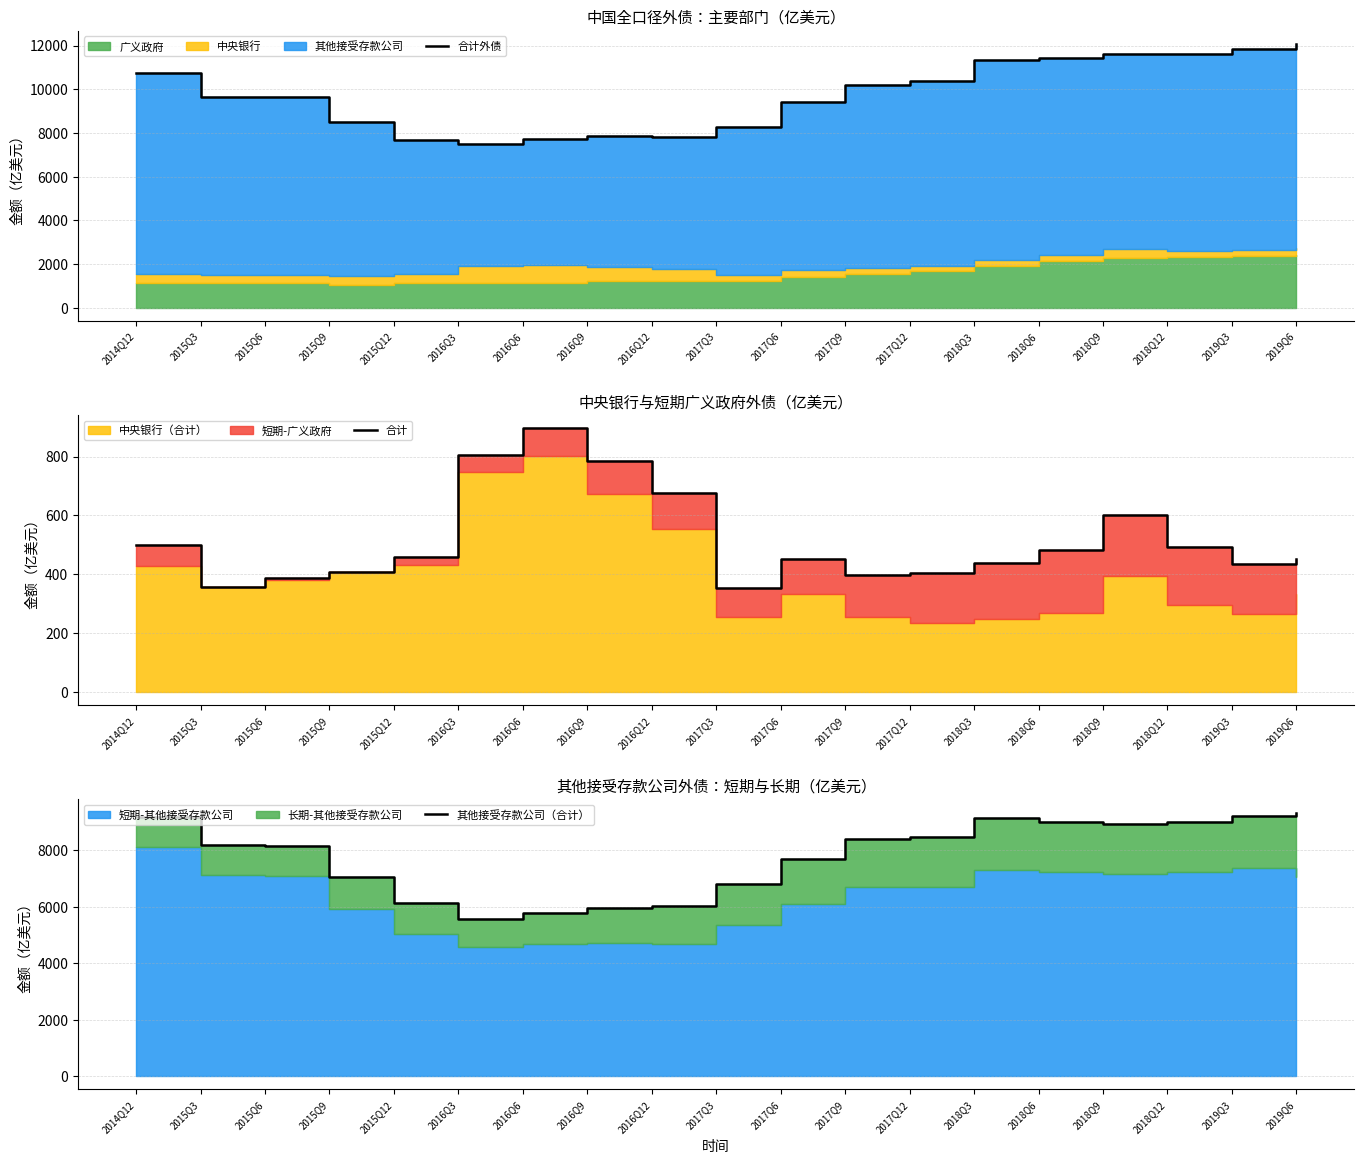

The 其他接受存款公司（合计） series shows 4891.4 at 2017Q12. True or false?

False